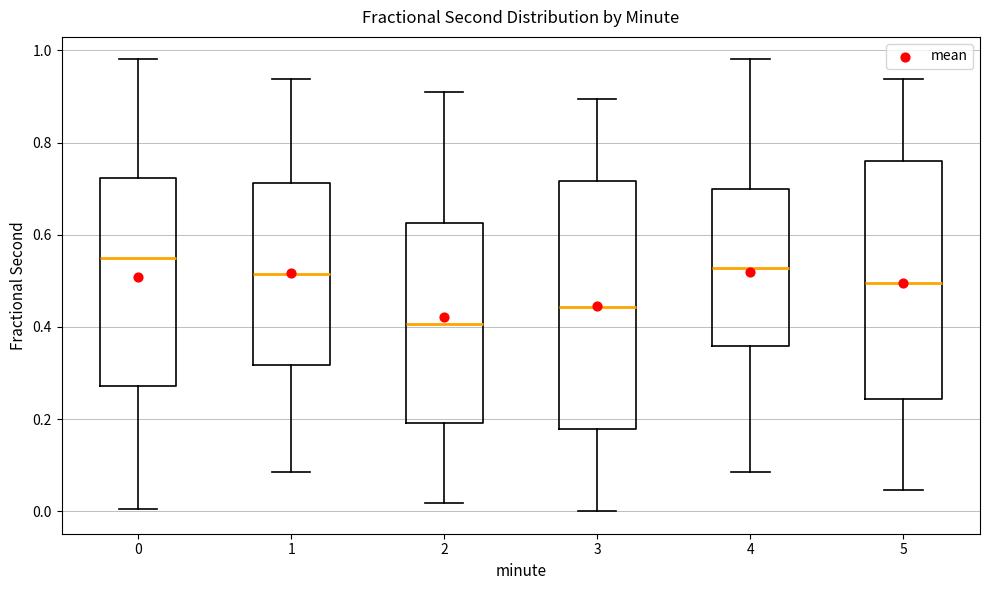

Reading left to right, transcribe this box plot: for each box, give where its median line is, the range the box spans, and where its two whiskers end, as read against the y-axis. The values are not printed on the chart, so give them approximately, as read against the axis.

0: median 0.54, box 0.28 to 0.72, whiskers 0.00 to 0.98
1: median 0.52, box 0.32 to 0.72, whiskers 0.08 to 0.94
2: median 0.40, box 0.20 to 0.62, whiskers 0.02 to 0.90
3: median 0.44, box 0.18 to 0.72, whiskers 0.00 to 0.90
4: median 0.52, box 0.36 to 0.70, whiskers 0.08 to 0.98
5: median 0.50, box 0.24 to 0.76, whiskers 0.04 to 0.94